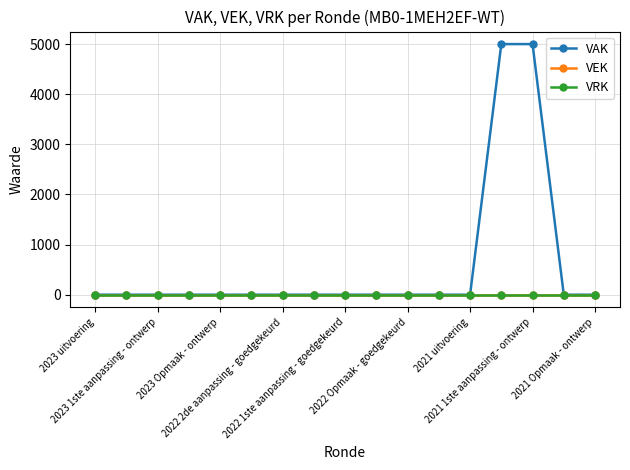

Reading left to right, list all the values displayed in this chart.

VAK: 0	0	0	0	0	0	0	0	0	0	0	0	0	5000	5000	0	0
VEK: 0	0	0	0	0	0	0	0	0	0	0	0	0	0	0	0	0
VRK: 0	0	0	0	0	0	0	0	0	0	0	0	0	0	0	0	0